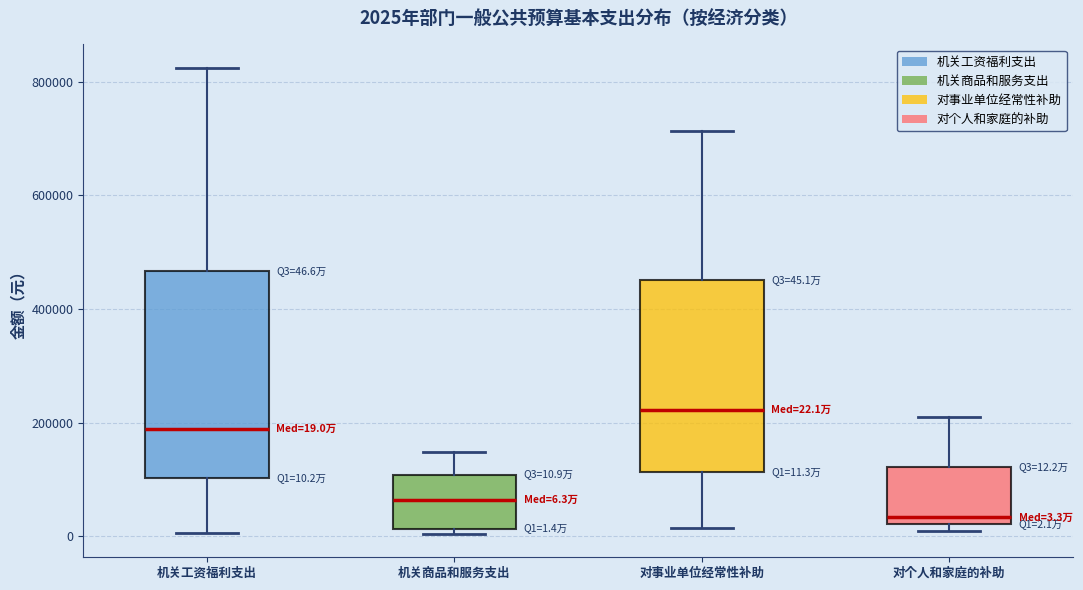

Which box has the lowest median line?

对个人和家庭的补助